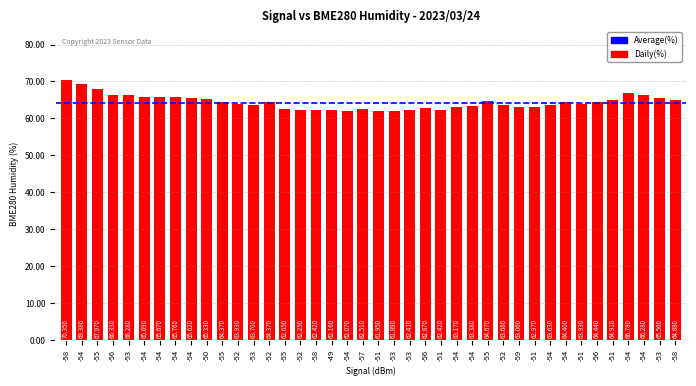

What is the sum of the values at -54 and -53?

133.1